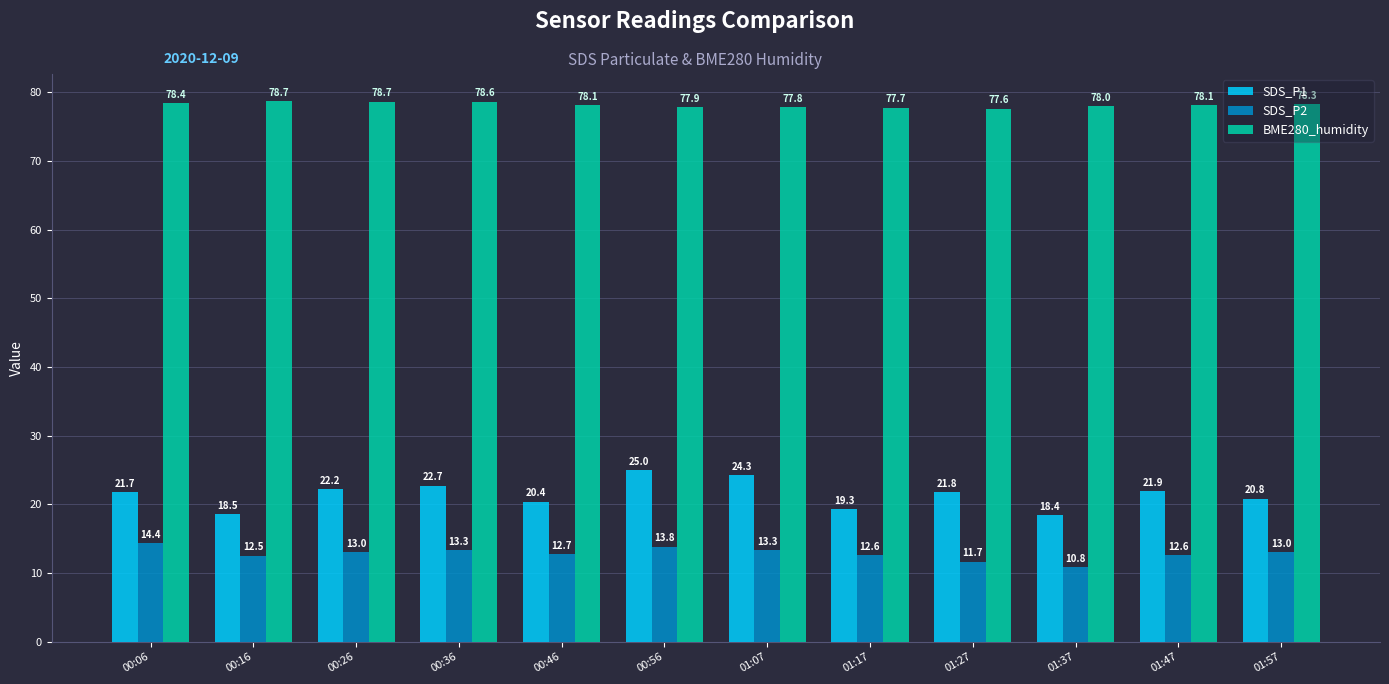

How many values in the SDS_P1 series exceed 21?

7